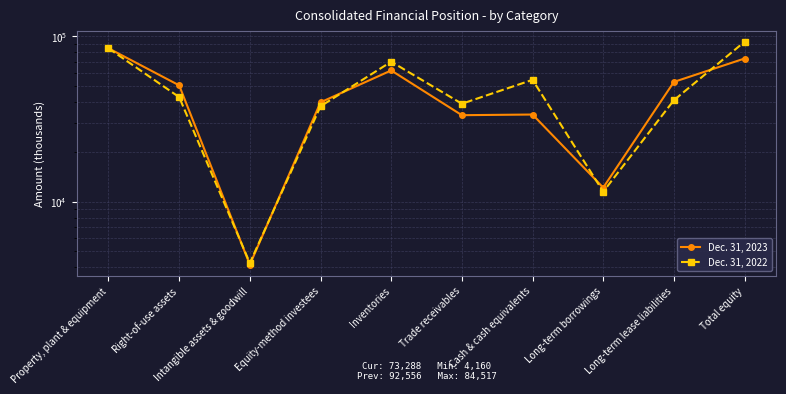

Reading left to right, what are all the values shown in this chart?

Dec. 31, 2023: Property, plant & equipment=84517	Right-of-use assets=50444	Intangible assets & goodwill=4160	Equity-method investees=39831	Inventories=62087	Trade receivables=33304	Cash & cash equivalents=33610	Long-term borrowings=12153	Long-term lease liabilities=52914	Total equity=73288
Dec. 31, 2022: Property, plant & equipment=84431	Right-of-use assets=42825	Intangible assets & goodwill=4254	Equity-method investees=37696	Inventories=70120	Trade receivables=39056	Cash & cash equivalents=54475	Long-term borrowings=11483	Long-term lease liabilities=41024	Total equity=92556